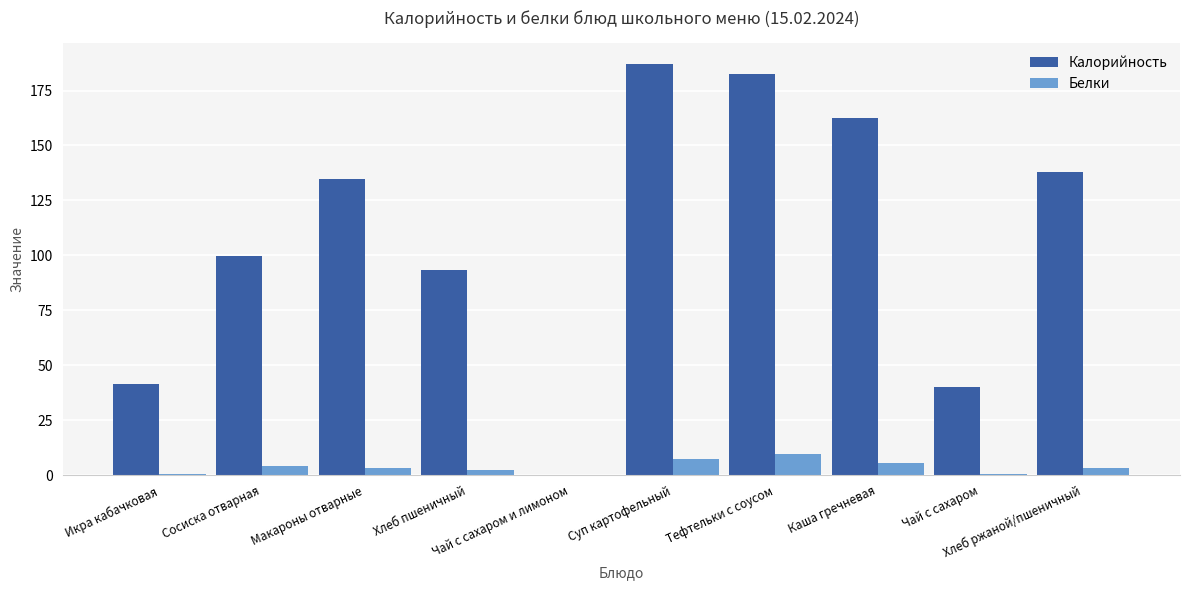

What is the sum of all Калорийность values?

1079.6